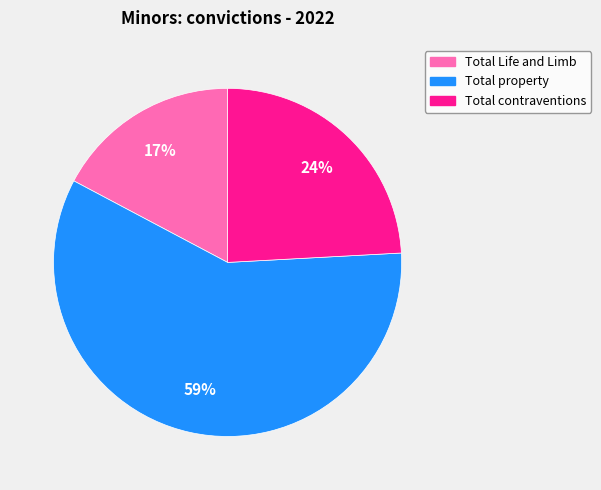

Is Total contraventions the majority of the pie?

No